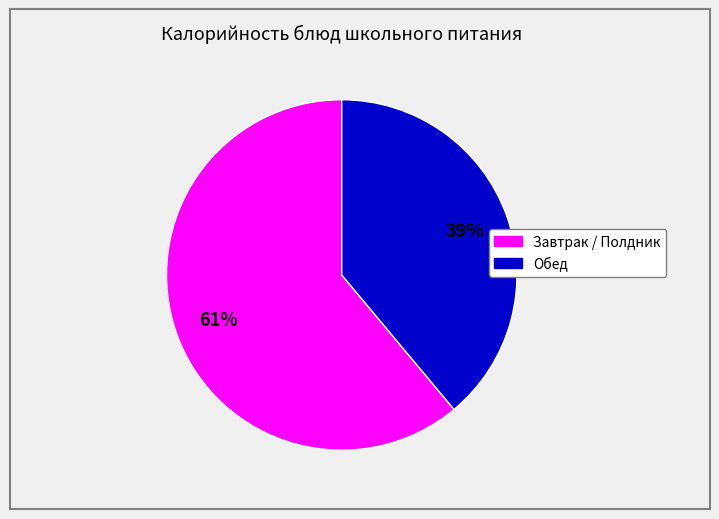

Is there a majority slice in this chart?

Yes